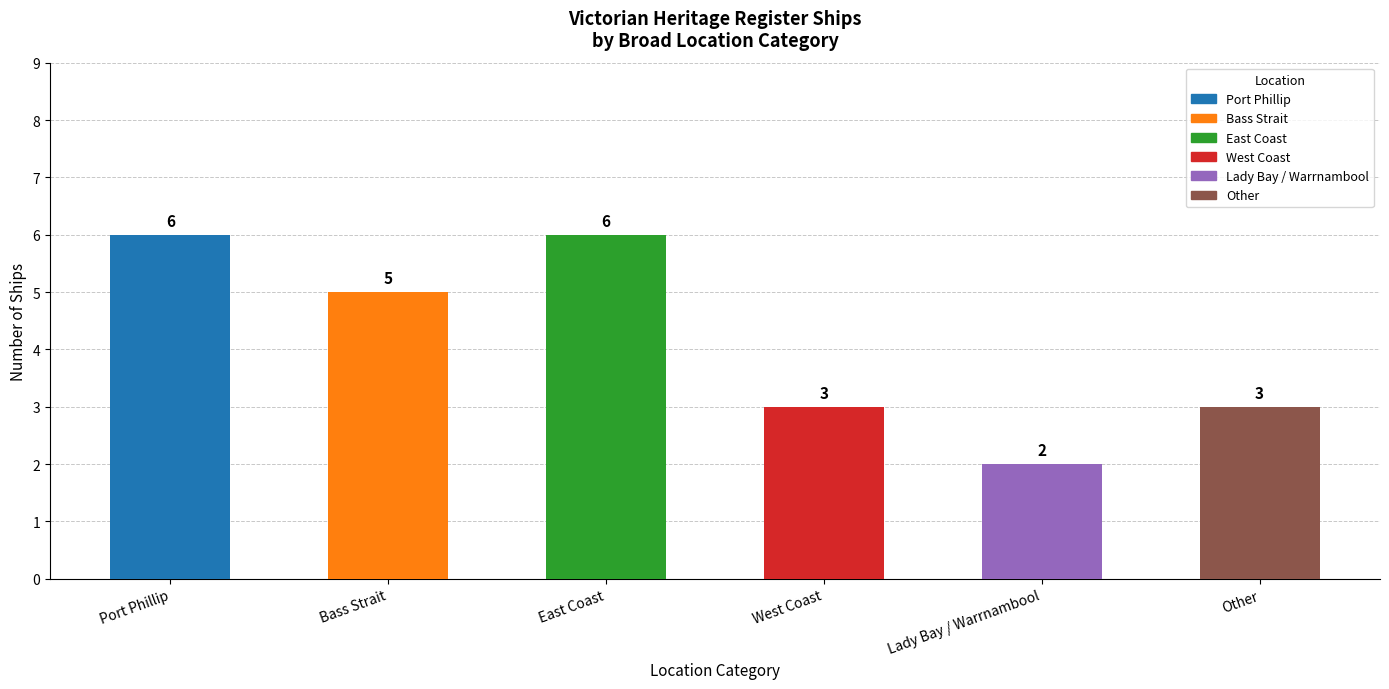

The value at East Coast is 9. True or false?

False